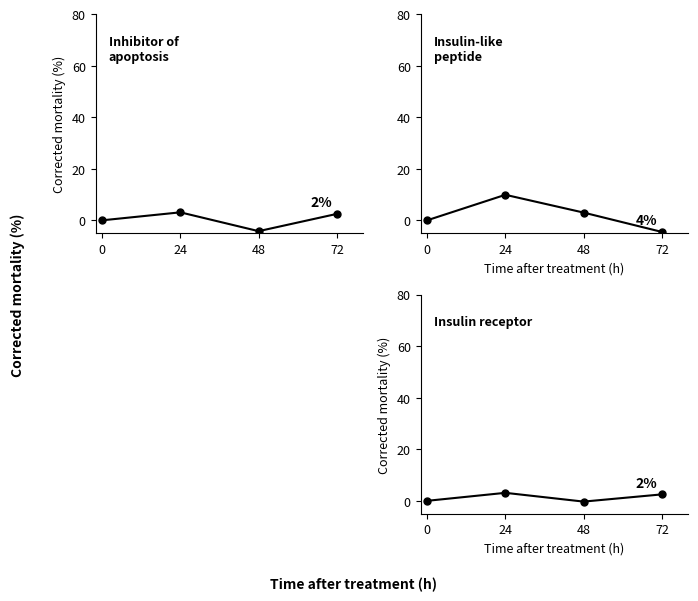

At which category is the sum across all series the highest?

24